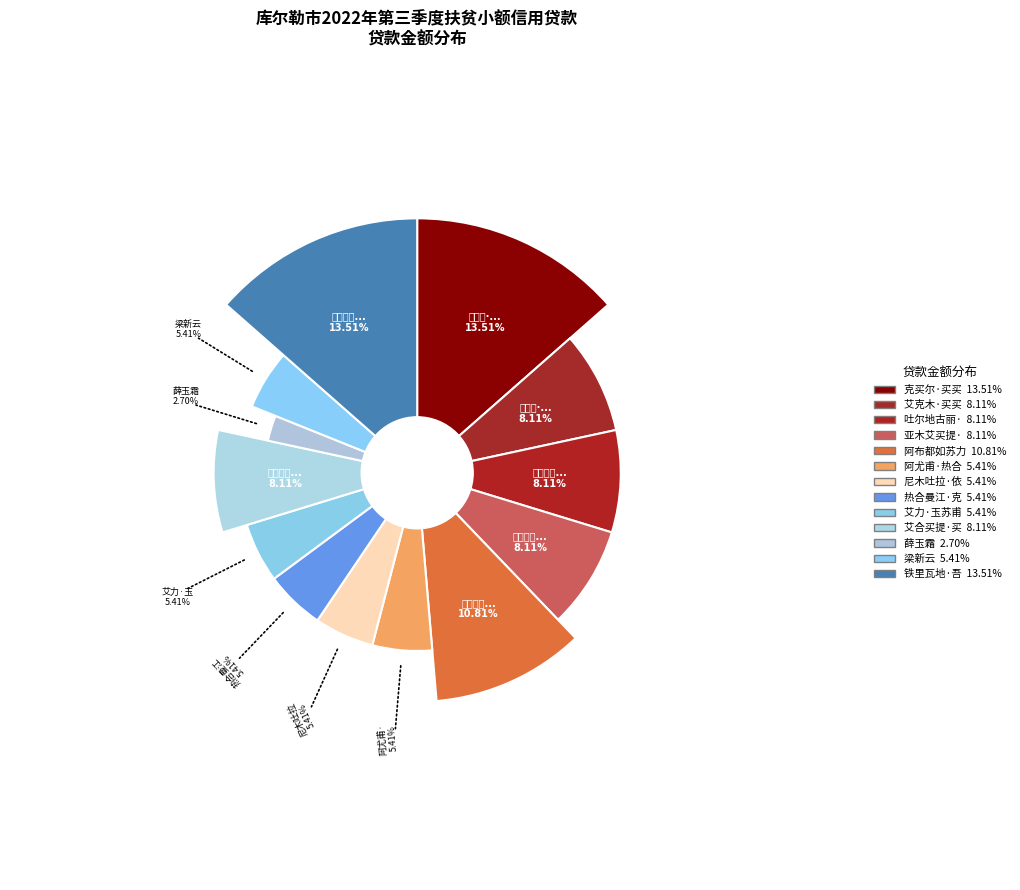

To the nearest percent, what portion does 铁里瓦地·吾甫尔 represent?

14%